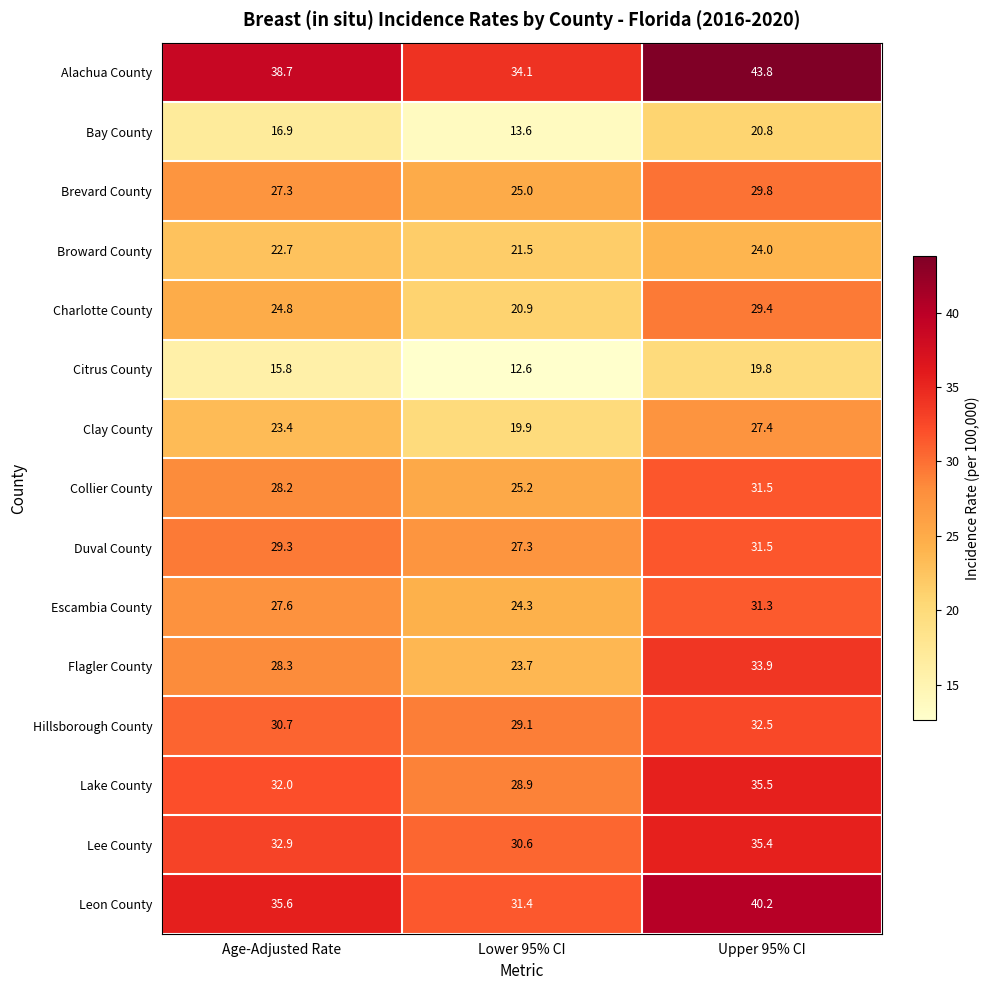

True or false: Alachua County has a value of 43.8 at Upper 95% CI.

True